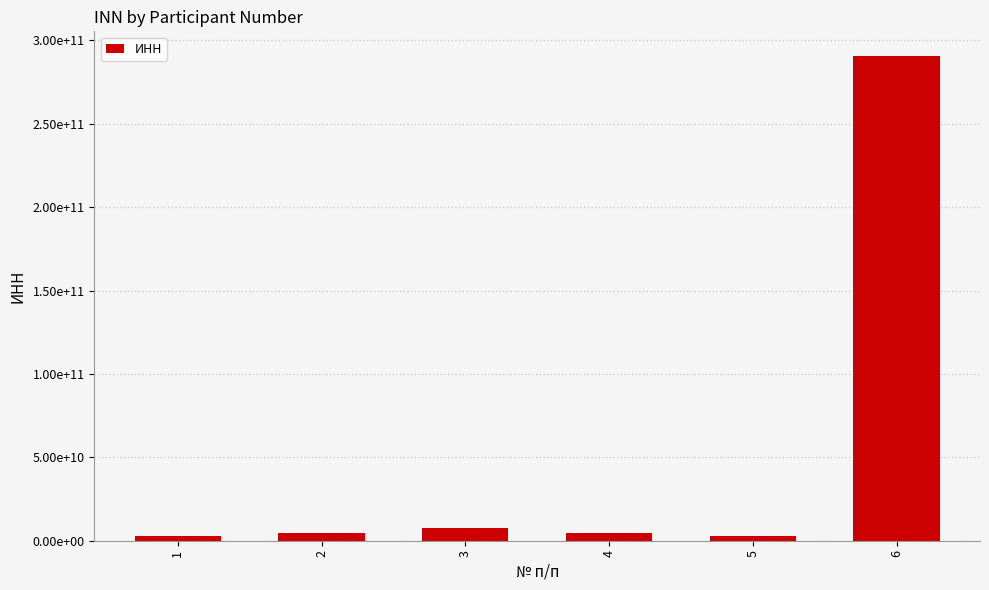

True or false: the data shows 2540199553 at 1.

True